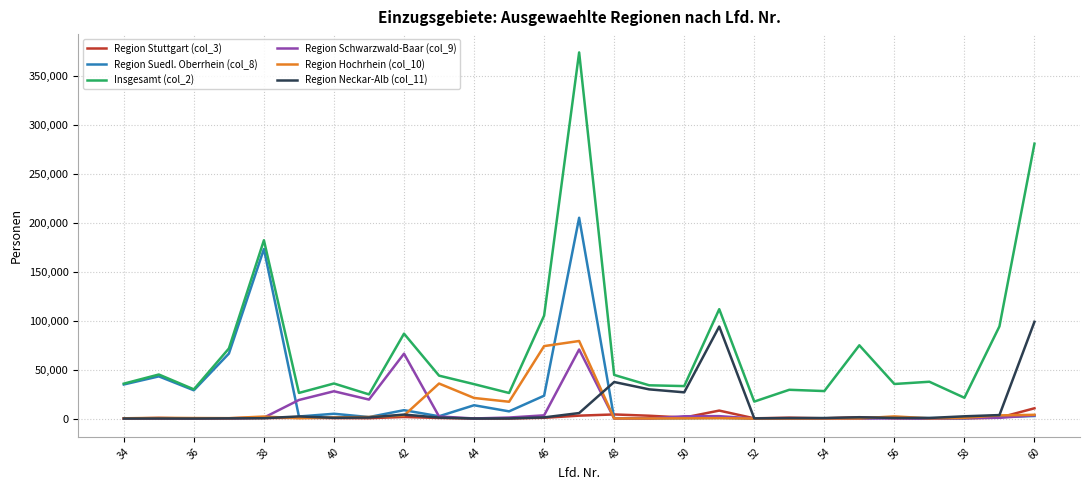

Which series has the largest range (max minus min)?

Insgesamt (col_2)